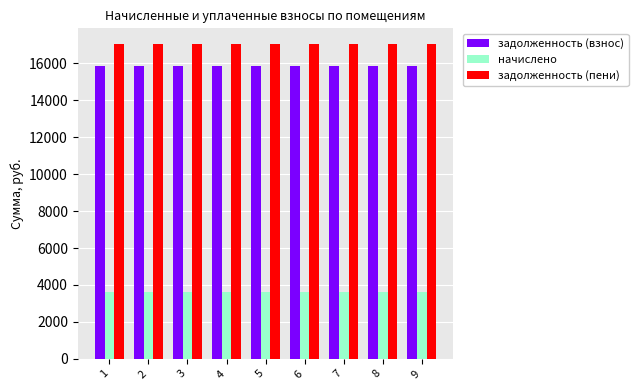

Is it true that задолженность (взнос) equals 15850.5 at 8?

True